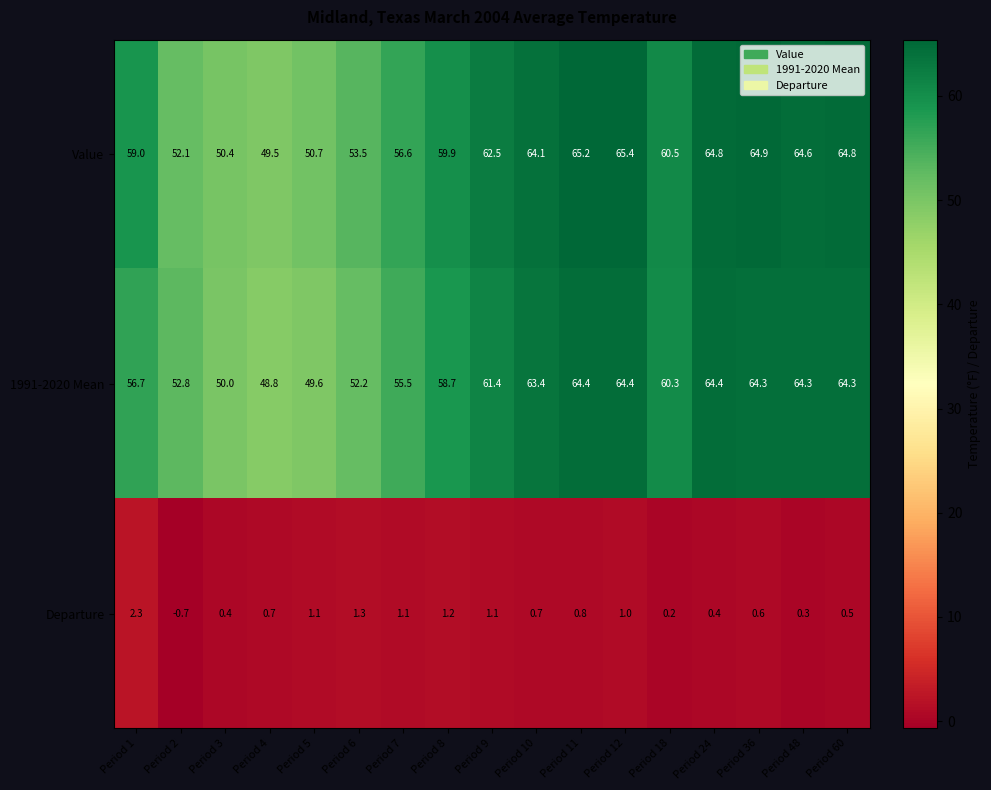

Where does the 1991-2020 Mean series first go above 60?

Period 9